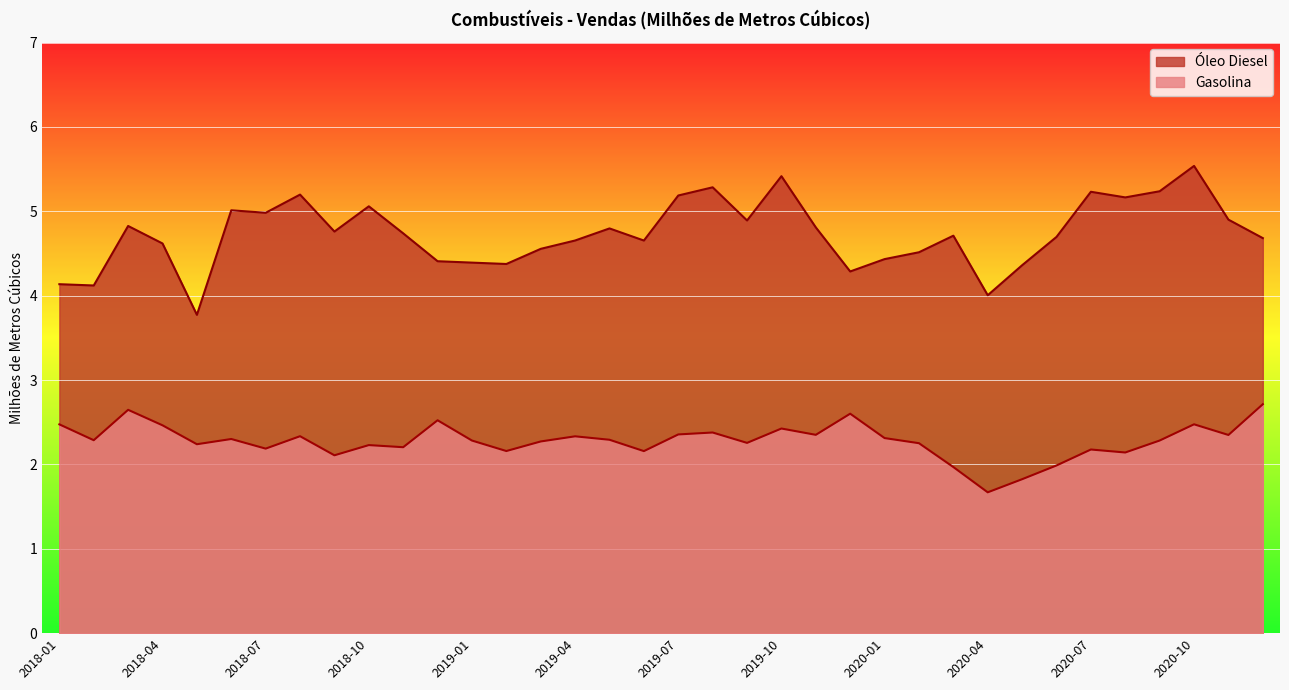

Which has a higher value, 2020-09 or 2020-04?

2020-09